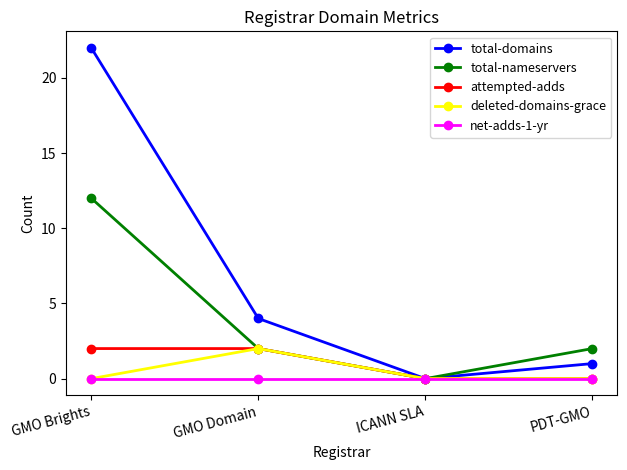

Is the value of net-adds-1-yr at GMO Brights greater than the value of total-domains at PDT-GMO?

No